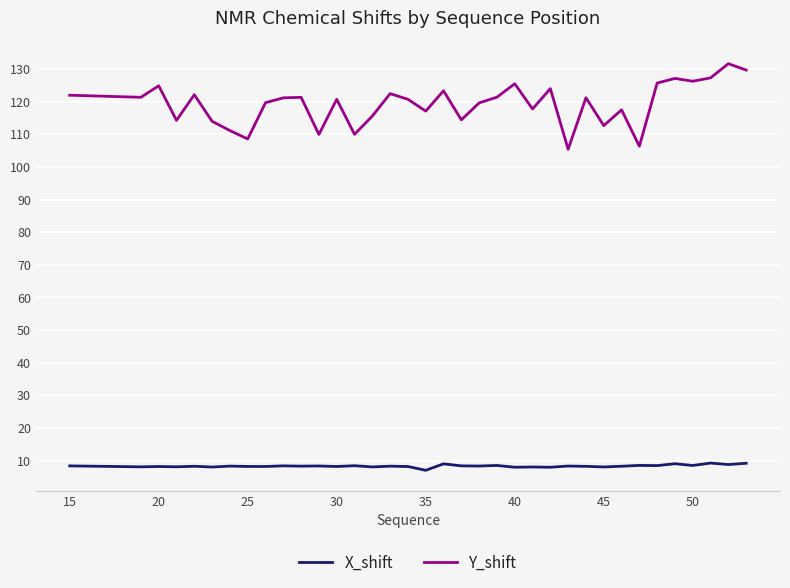

What is the minimum value for Y_shift?

105.4